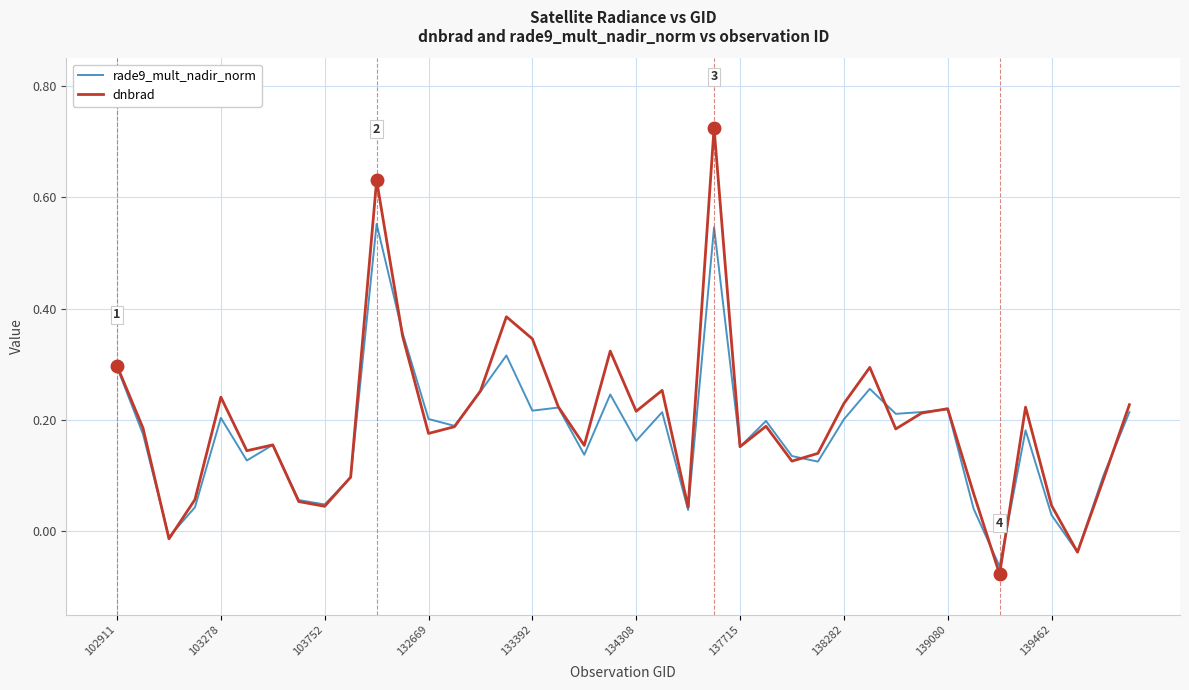

Rank the series by their average value, from lowest to highest.

rade9_mult_nadir_norm, dnbrad